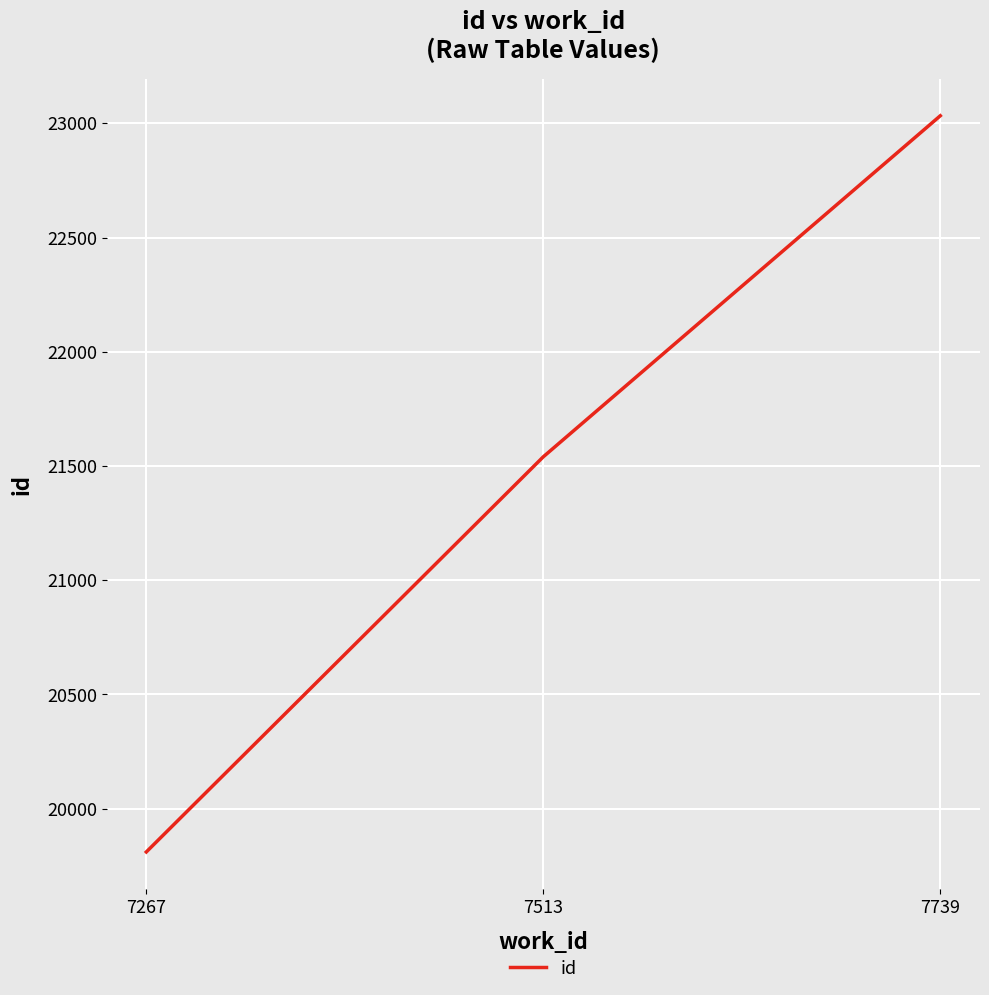

How many lines are shown in the chart?

1